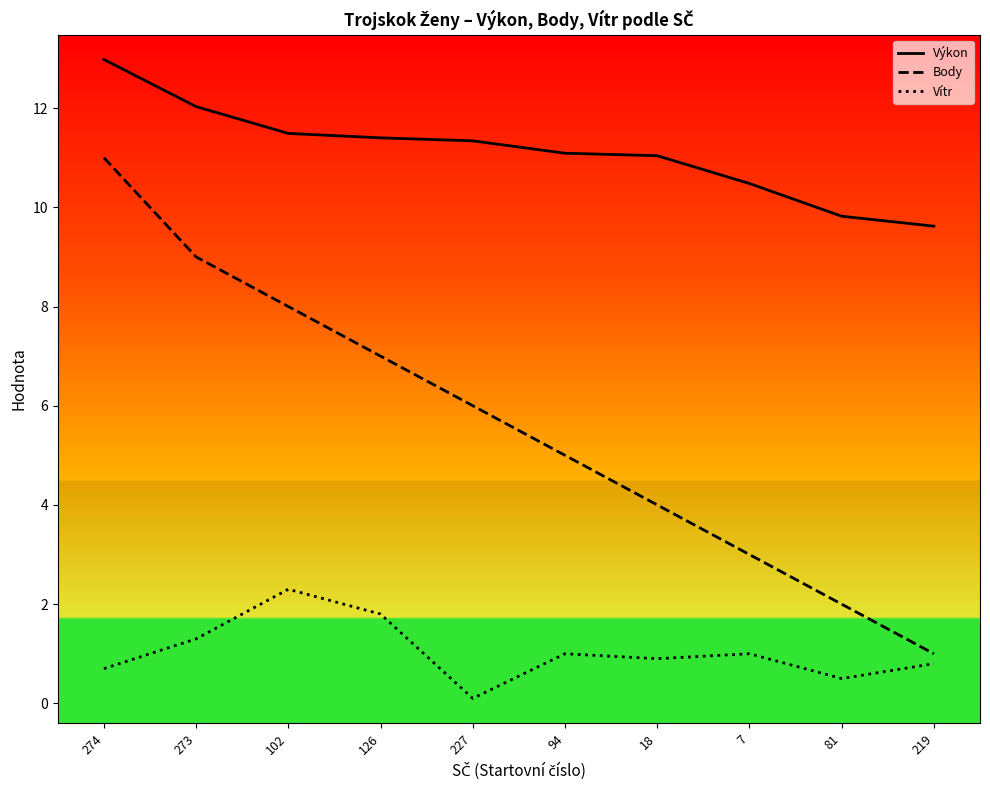

Is it true that Body equals 2.0 at 81?

True